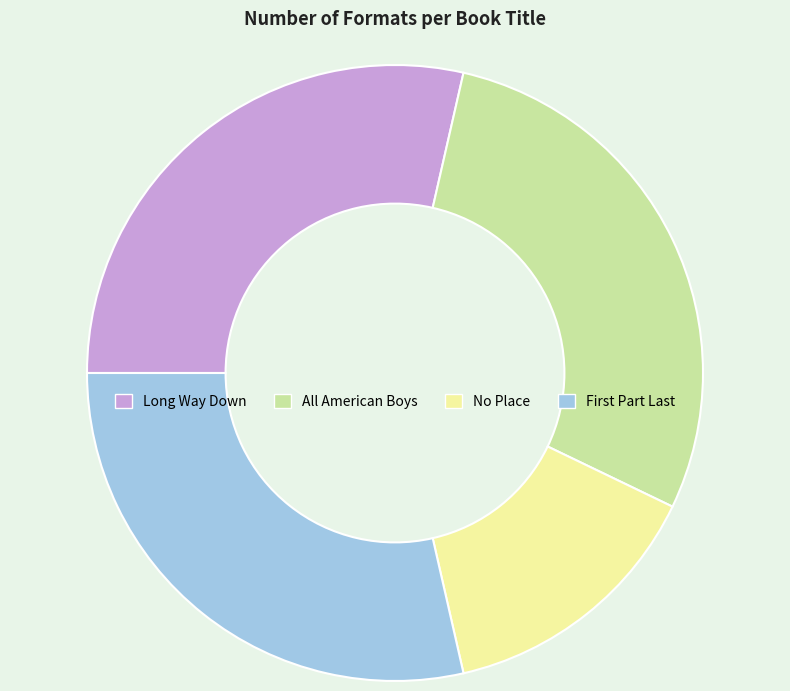

The No Place slice represents 20% of the pie. True or false?

False